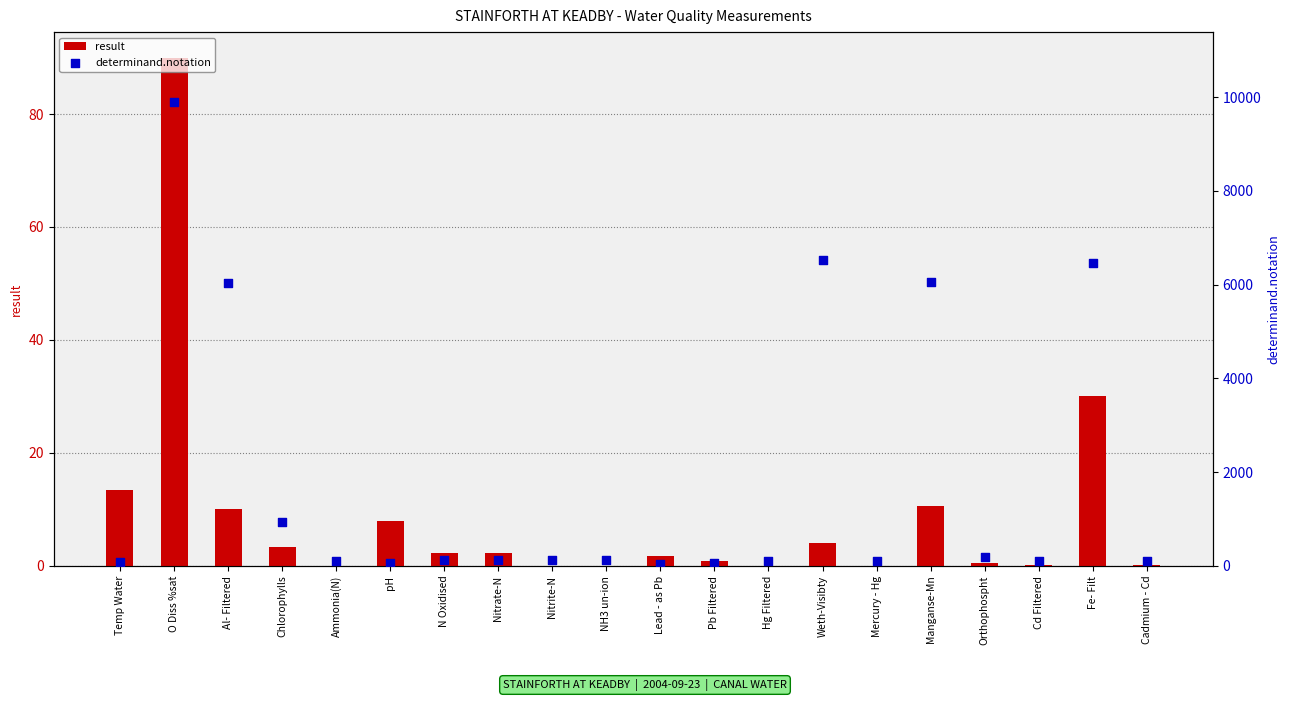

Which series contains the lowest Y value?

result